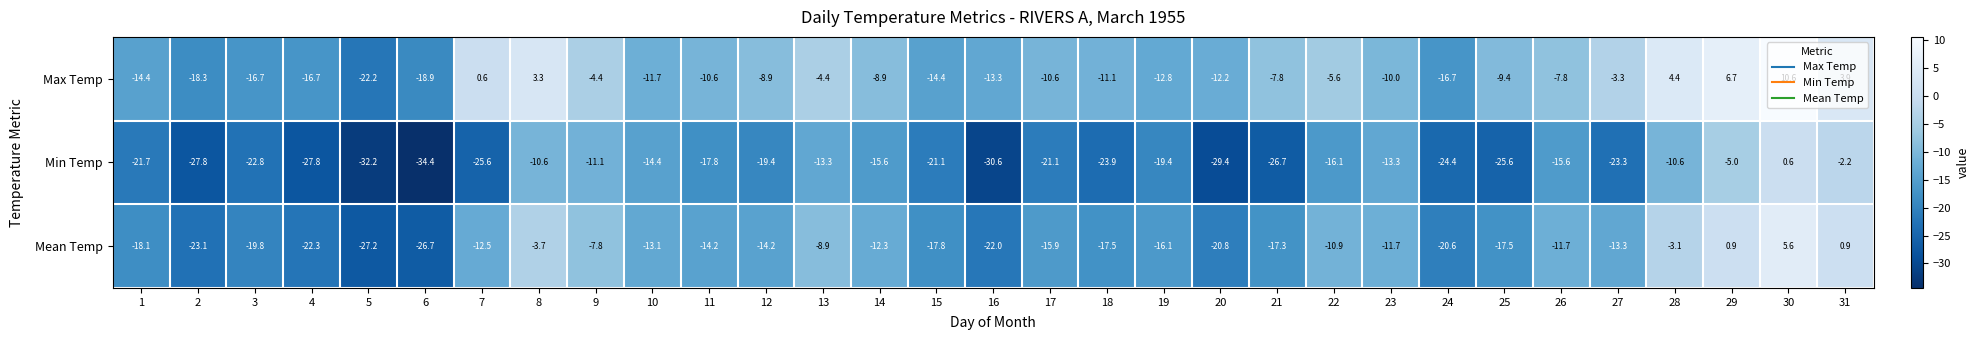

What is the sum of the Min Temp values at 7 and 2?

-53.4